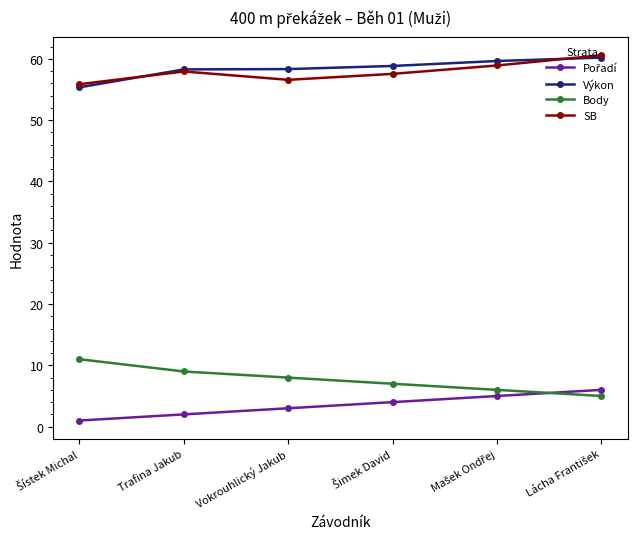

True or false: SB has more than 0 interior local peaks.

True